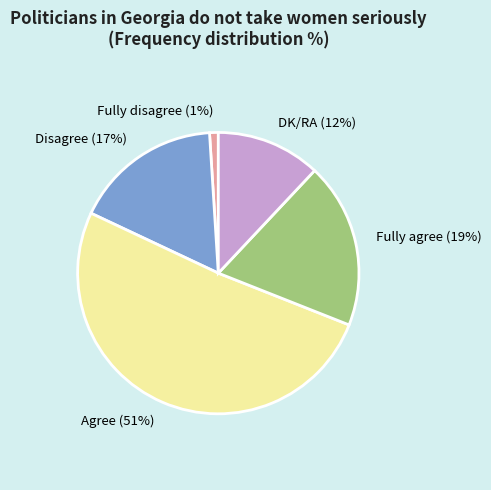

How many slices are in this pie chart?

5